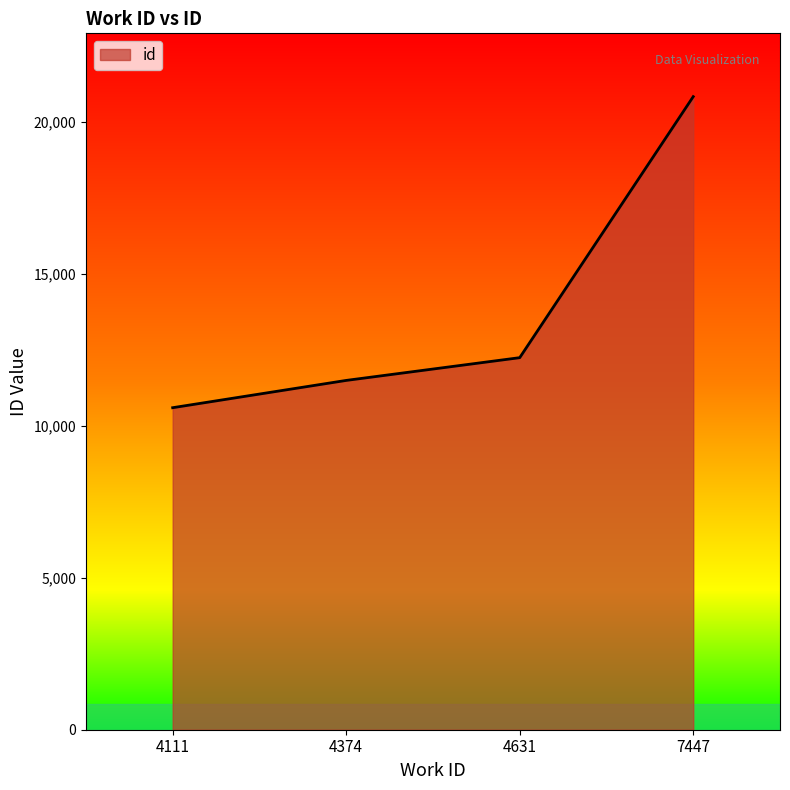

True or false: there are more than 0 points higher than both neighbors.

False